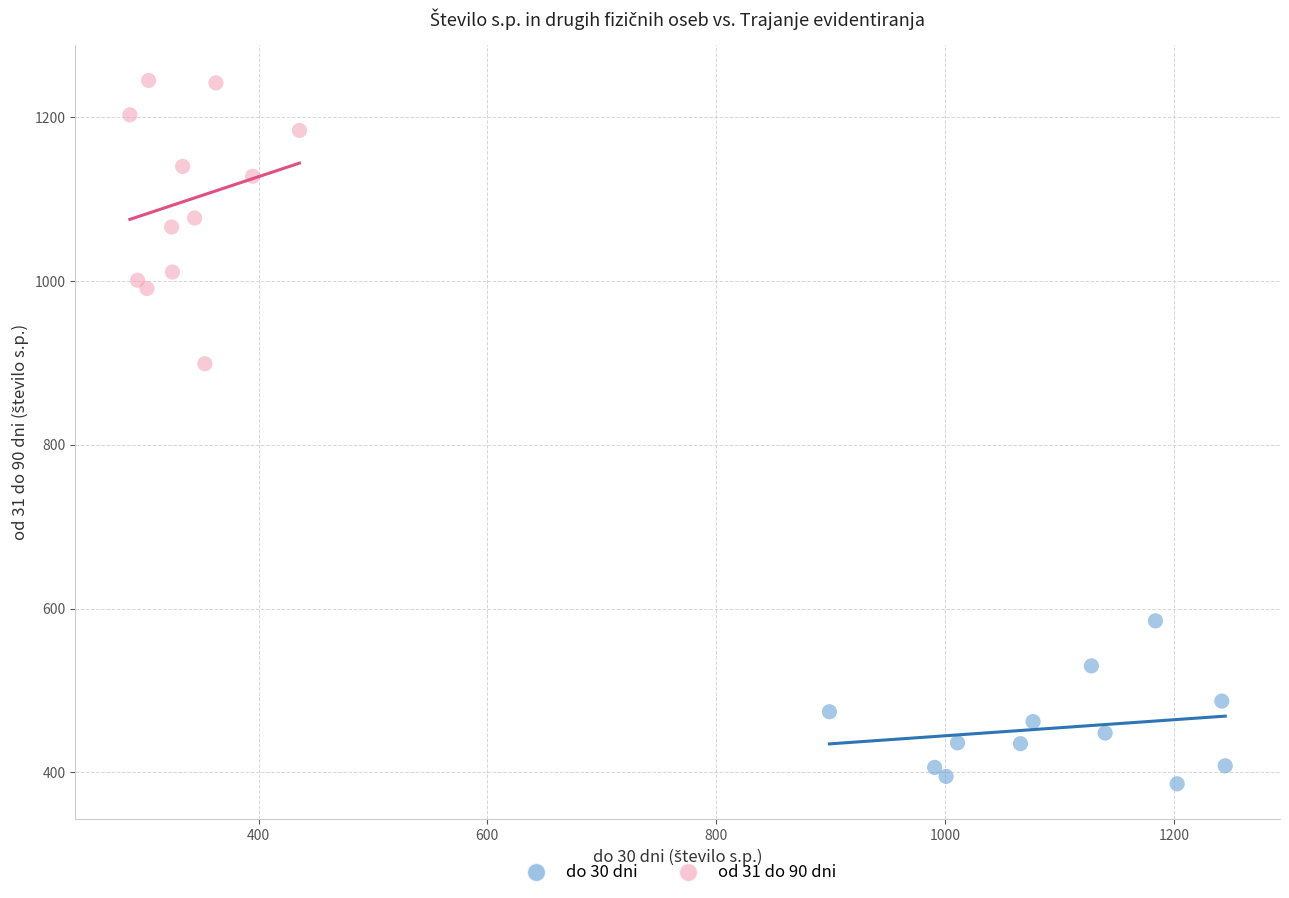

Which series has the widest spread of Y values?

od 31 do 90 dni